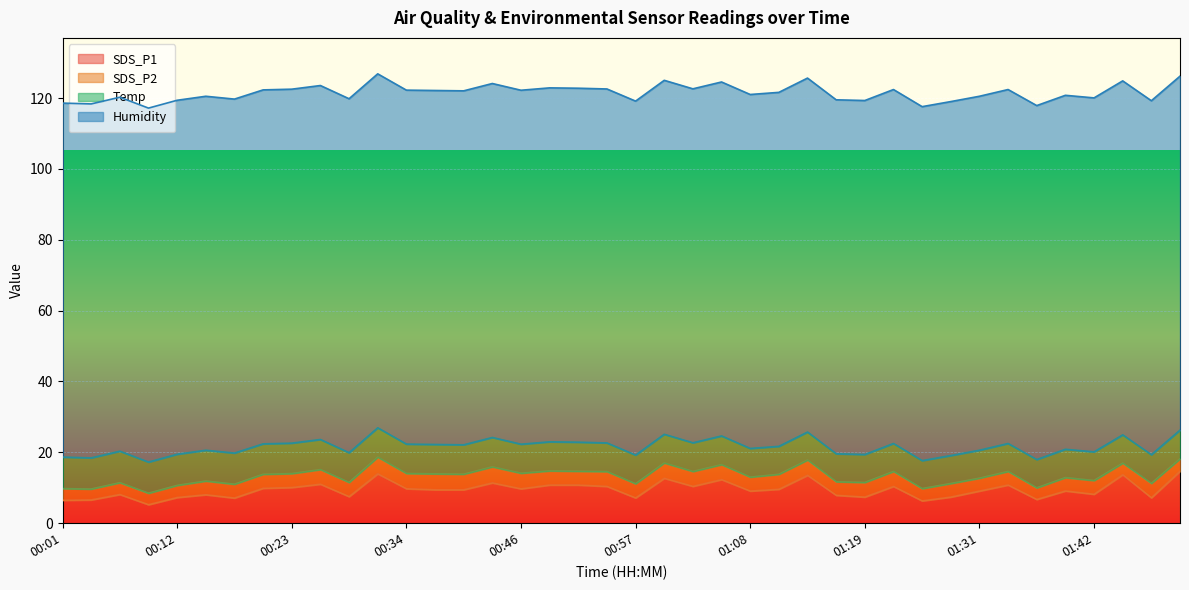

Which series has the largest range (max minus min)?

SDS_P1